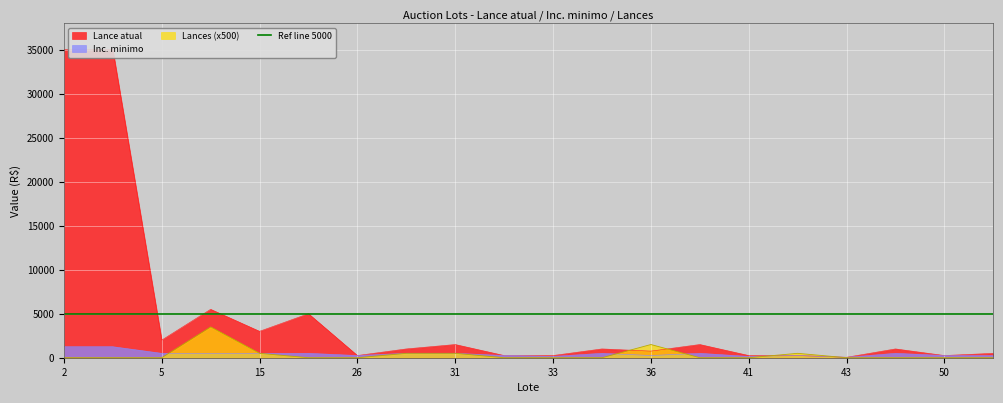

How many intersections are there between Lances and Inc. minimo?

5